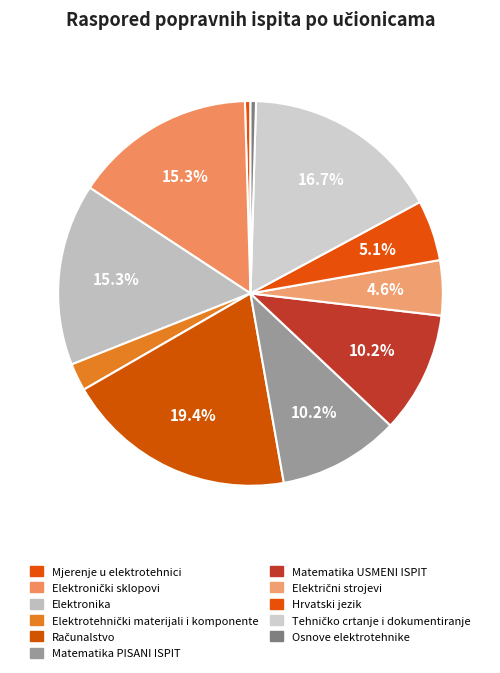

Which slice is the largest?

Računalstvo